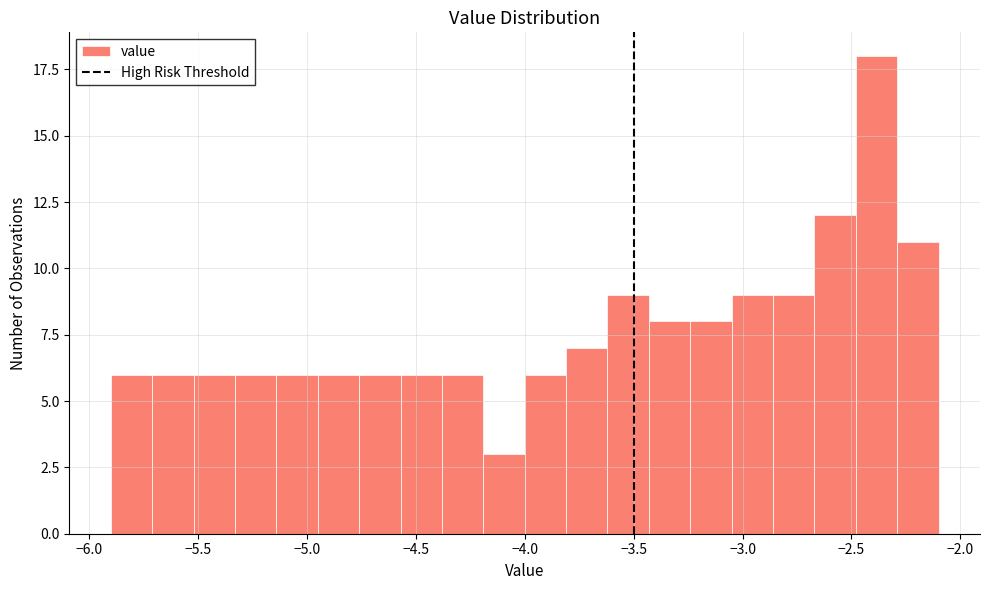

Around what value on the x-axis is the tallest bar? Give the approximate position of its centre, as read against the axis.

-2.40